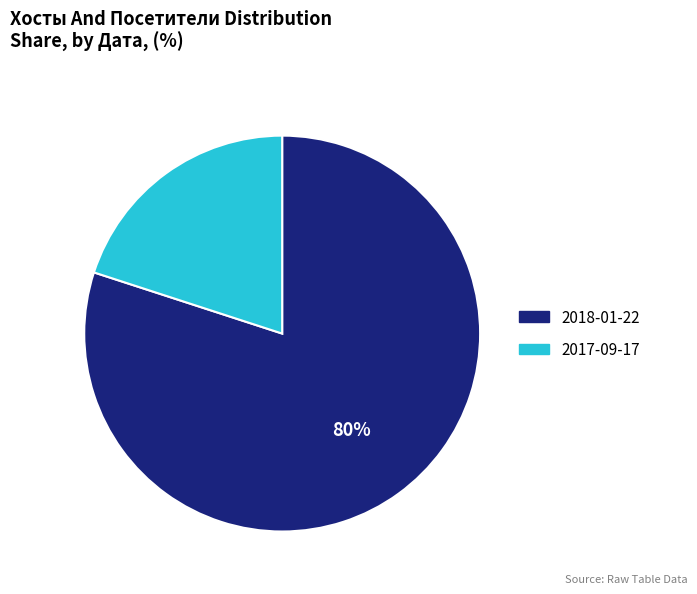

Is the sum of 2018-01-22 and 2017-09-17 greater than half?

Yes